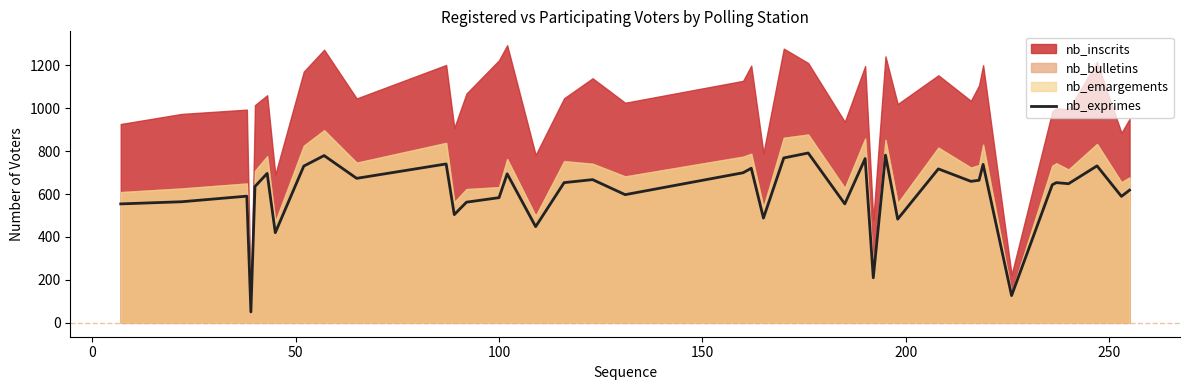

What is the highest value of the nb_exprimes series?

791